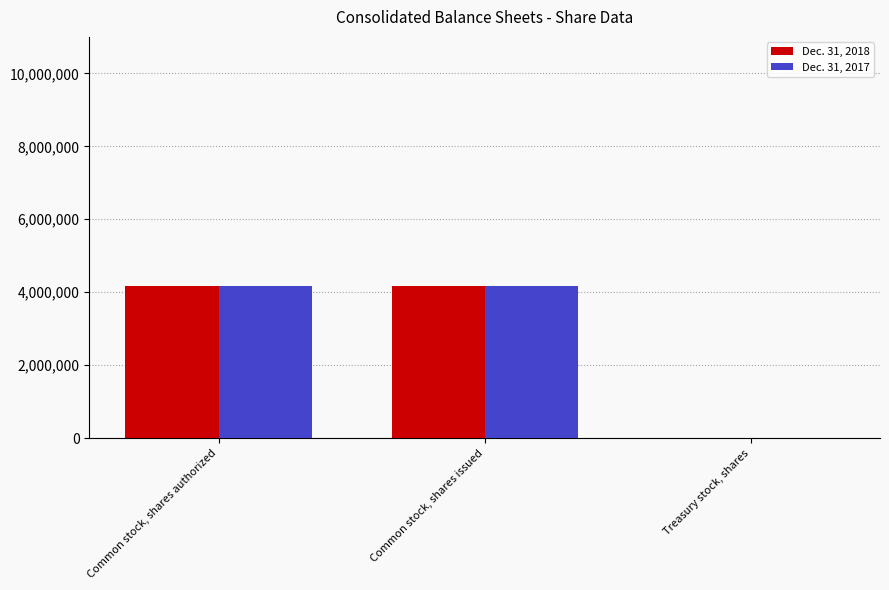

What is the maximum value shown in the chart?

4173675